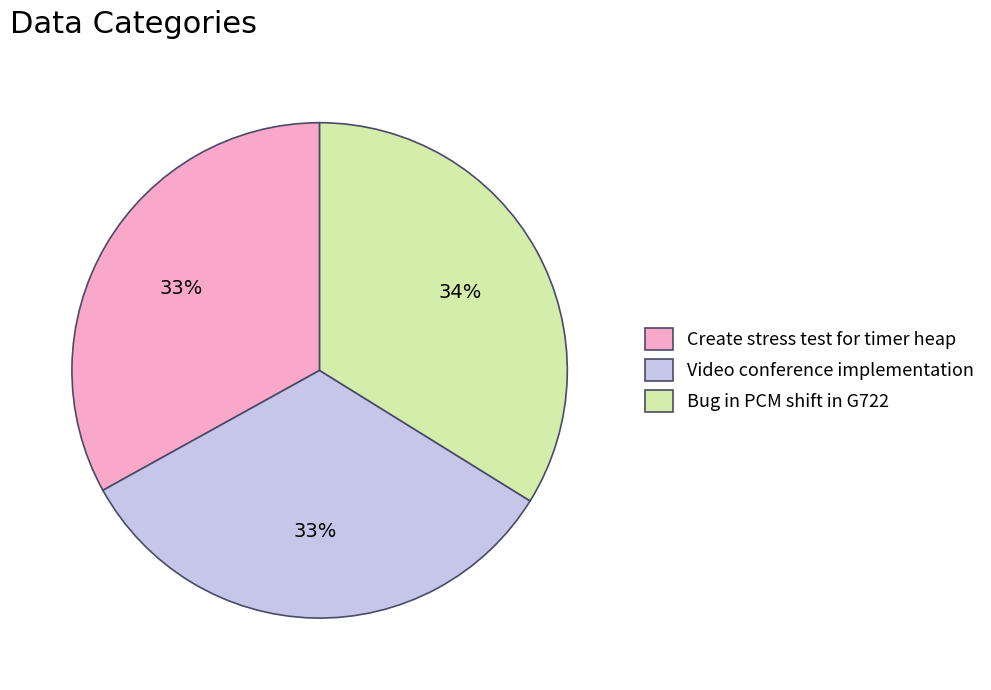

Combined, do Create stress test for timer heap and Video conference implementation account for over 50%?

Yes